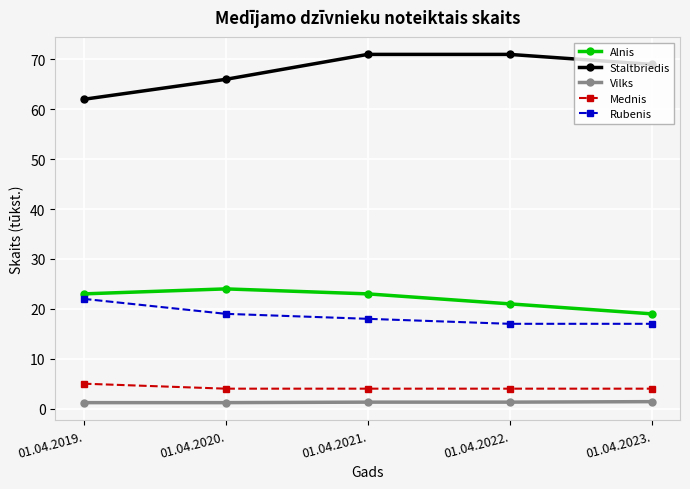

Rank the series by their maximum value, from highest to lowest.

Staltbriedis, Alnis, Rubenis, Mednis, Vilks